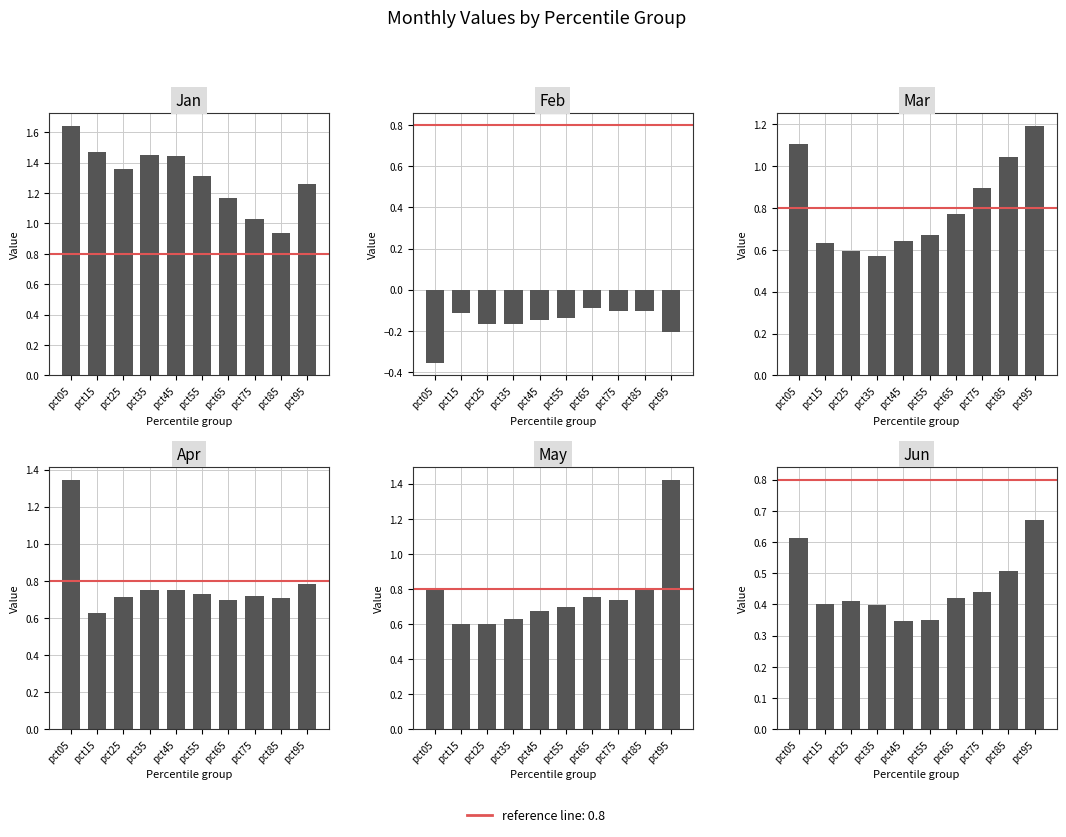

What is the difference between the Jan values at pct05 and pct15?

0.2